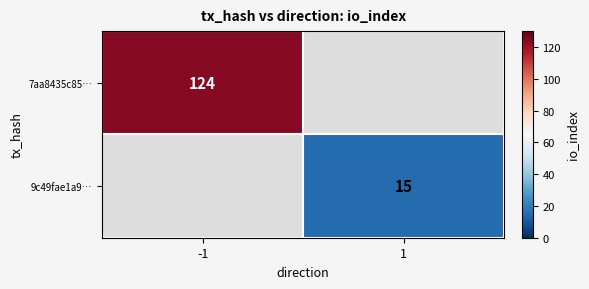

The value of 7aa8435c85… at -1 is 50. True or false?

False